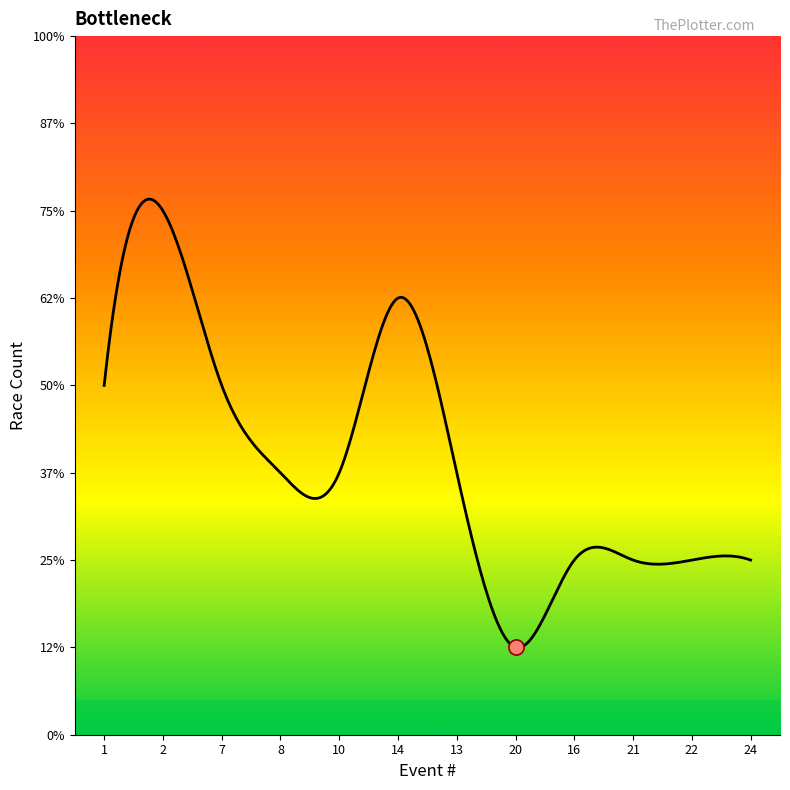

Approximately how many times larger is the value at 14 compared to 7?

1.2